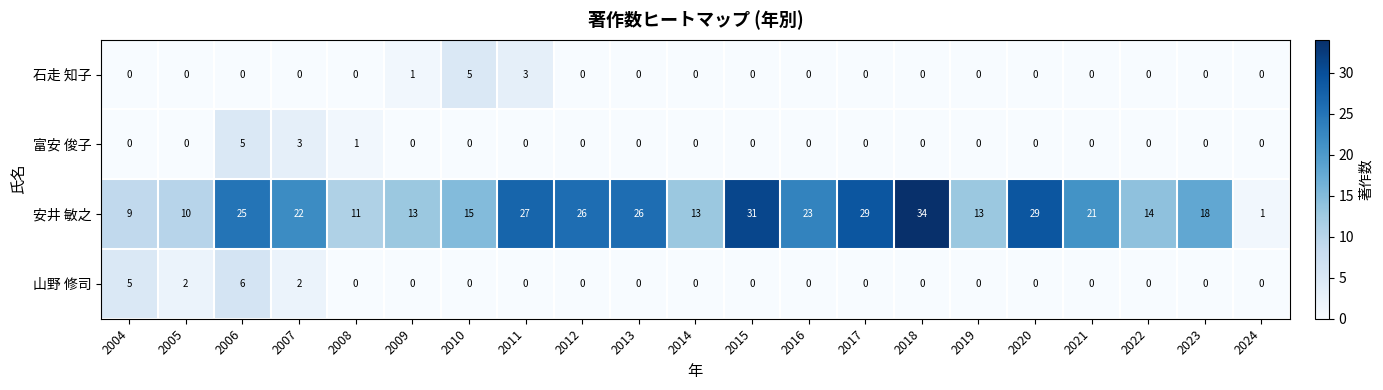

True or false: 石走 知子 has a value of 0 at 2013.

True